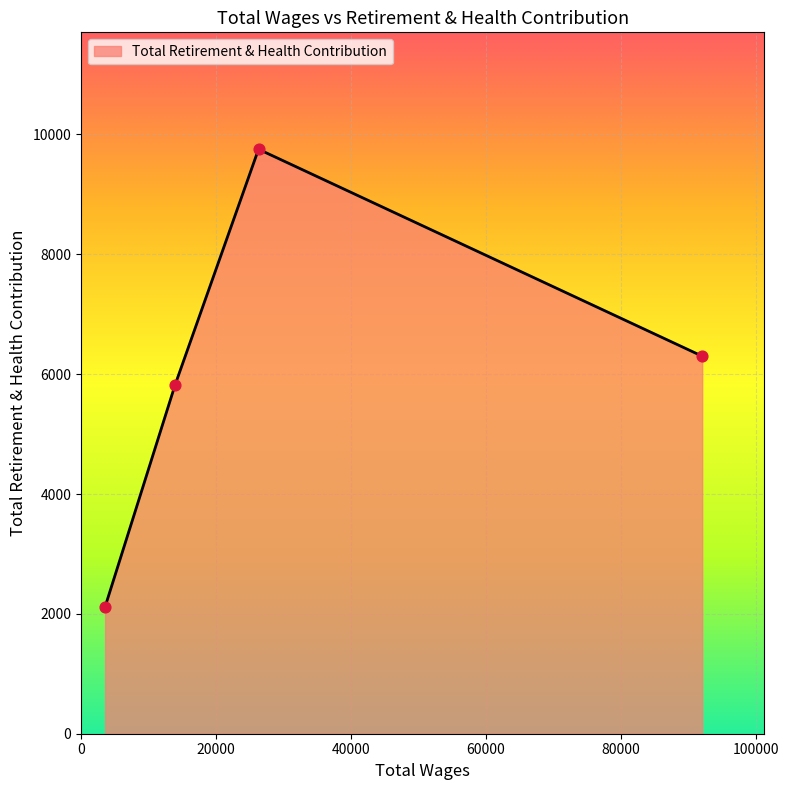

What is the average value?

5998